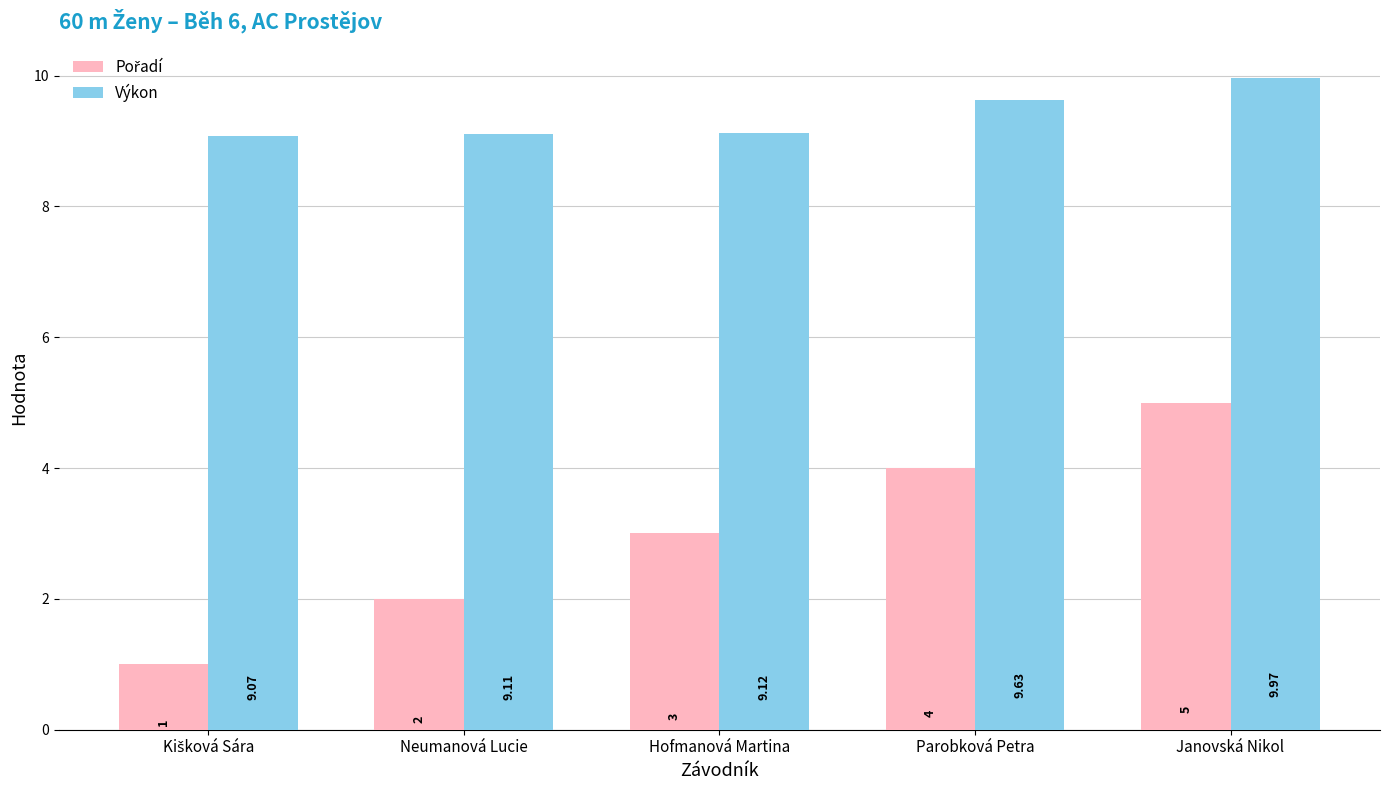

Which label corresponds to the largest value in the chart?

Janovská Nikol